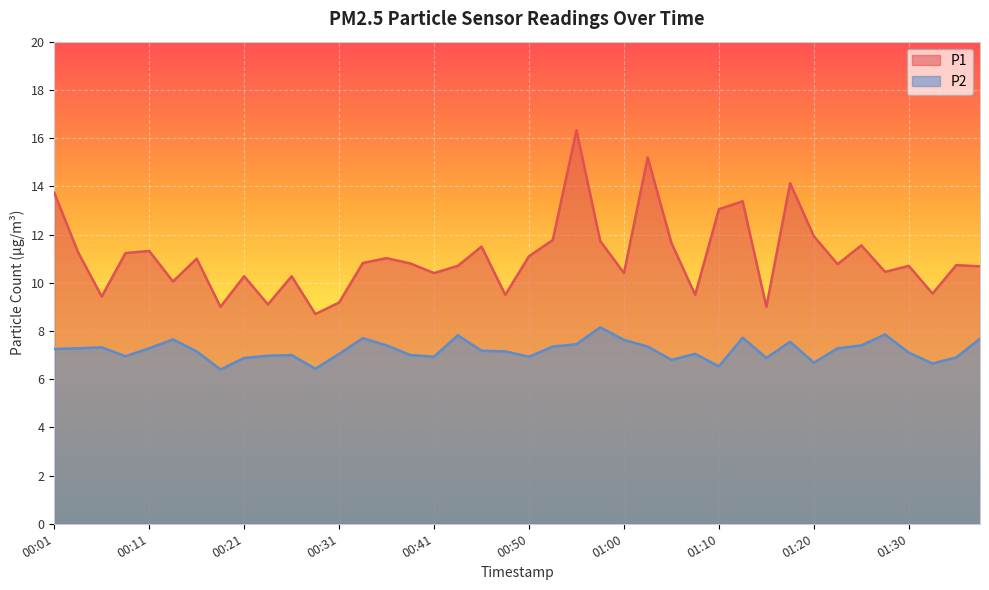

What is the smallest value displayed?

6.4